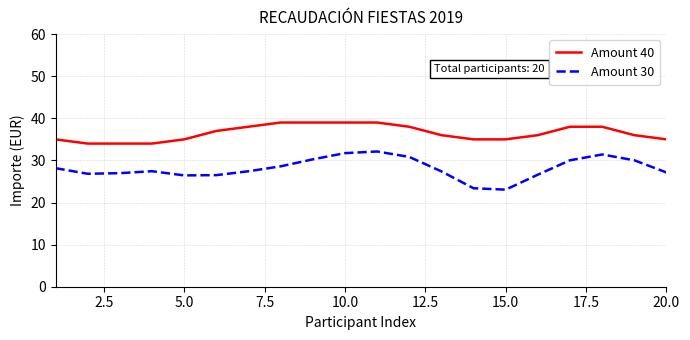

True or false: Amount 30 and Amount 40 cross at least once.

False